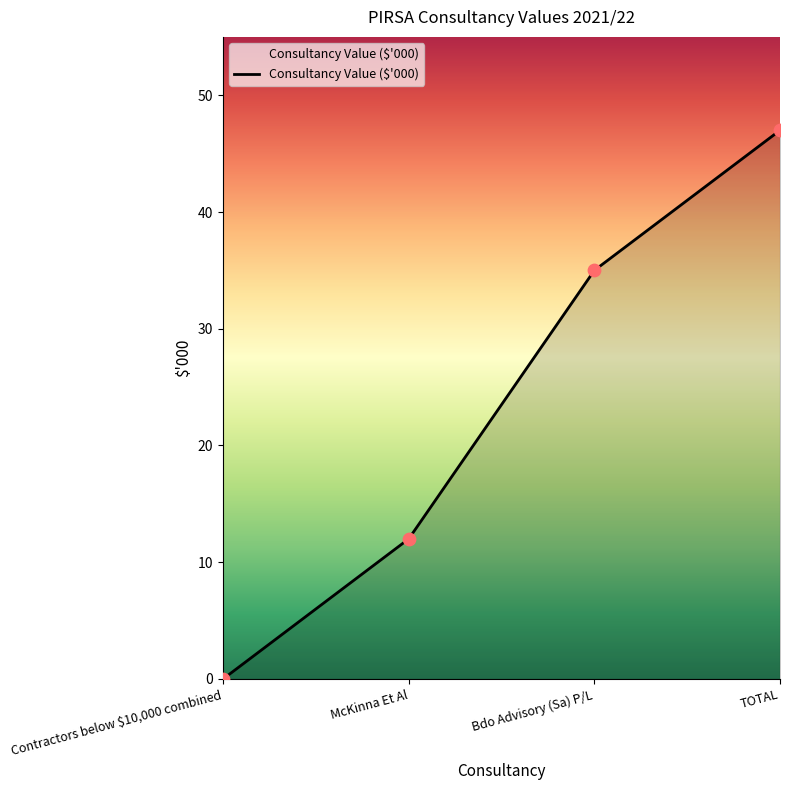

Between Bdo Advisory (Sa) P/L and Contractors below $10,000 combined, which is larger?

Bdo Advisory (Sa) P/L